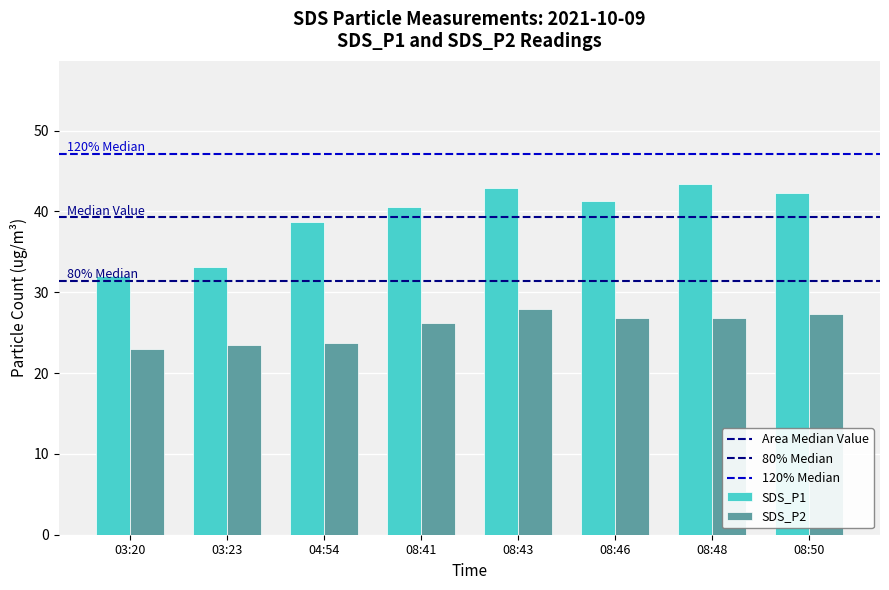

How many groups of bars are there?

8